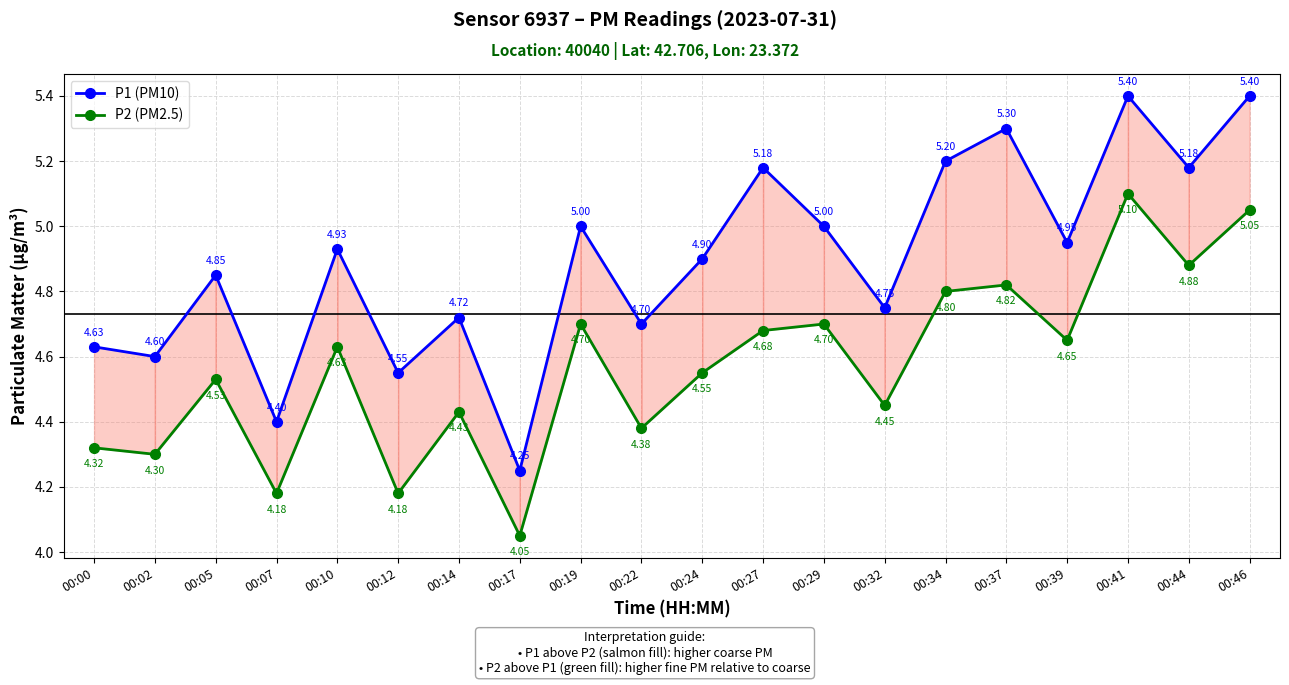

Rank the series by their maximum value, from highest to lowest.

P1 (PM10), P2 (PM2.5)